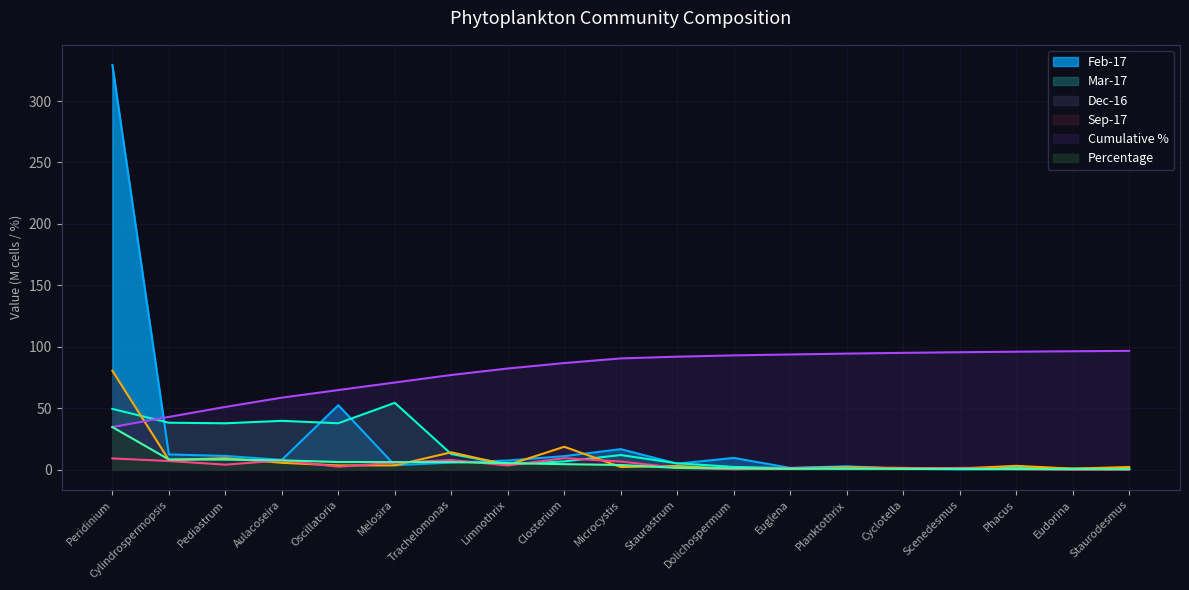

Which series changed the most between Closterium and Euglena?

Dec-16